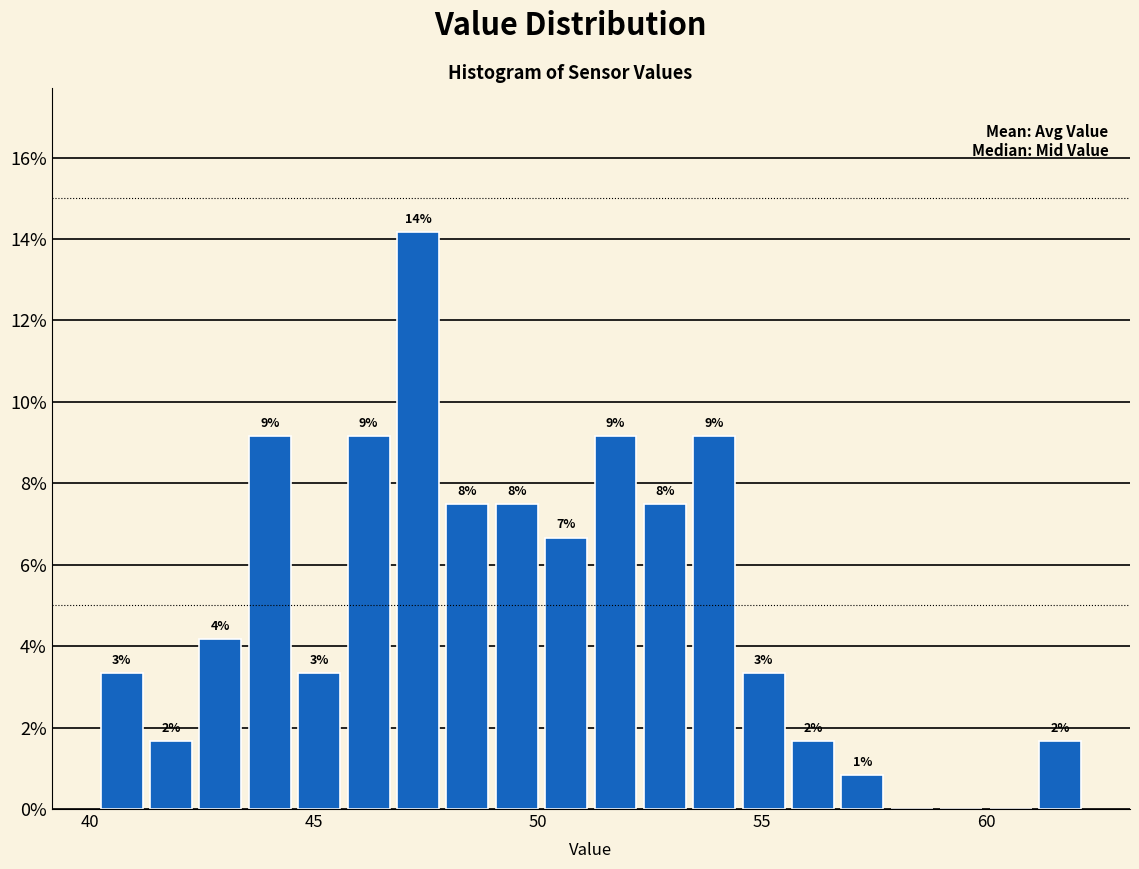

Read against the x-axis, roughly where is the centre of the tallest bar?

47.5